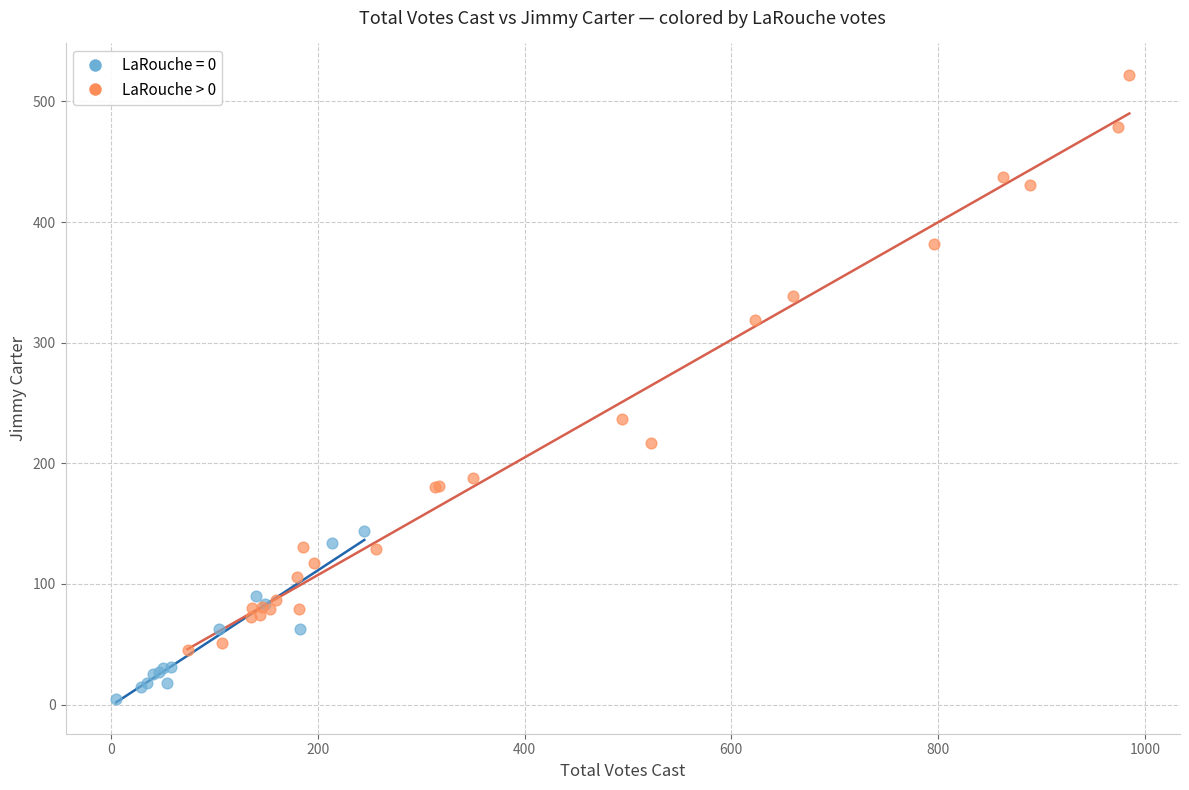

Which series contains the lowest Y value?

LaRouche = 0